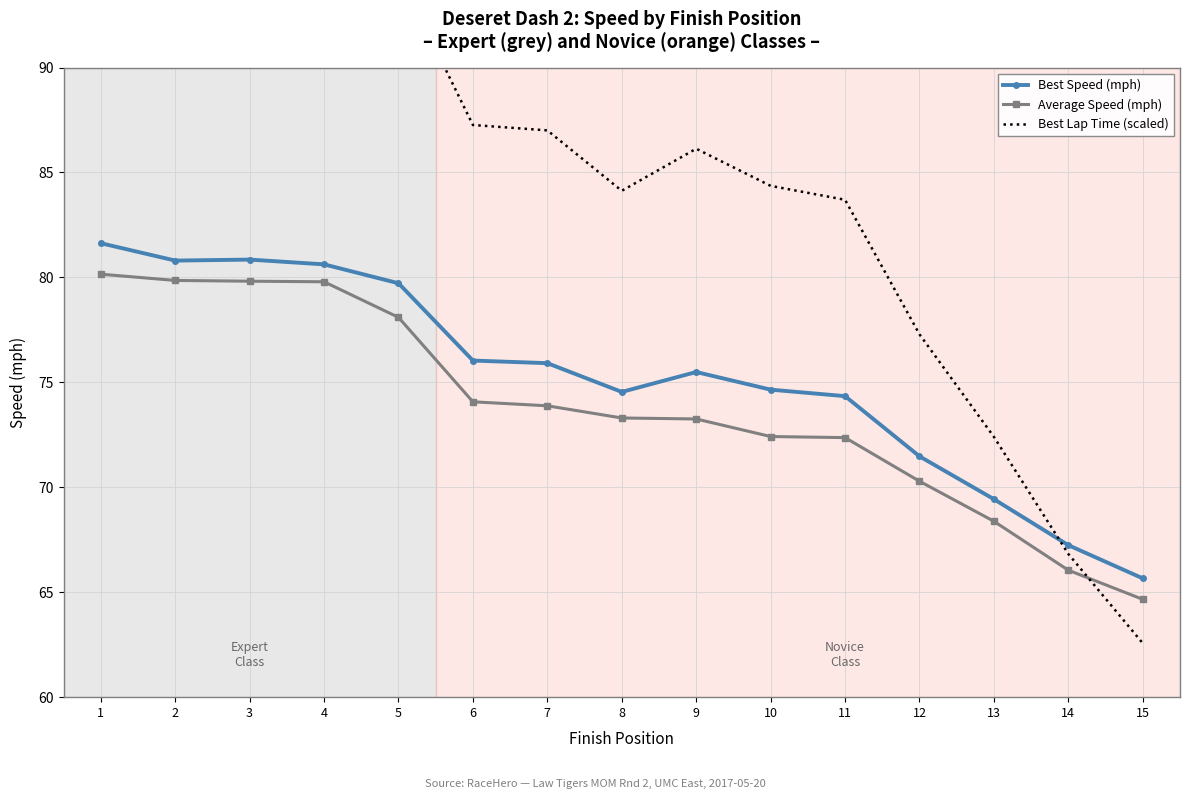

What is the difference between the maximum and minimum values in the Average Speed (mph) series?

15.5